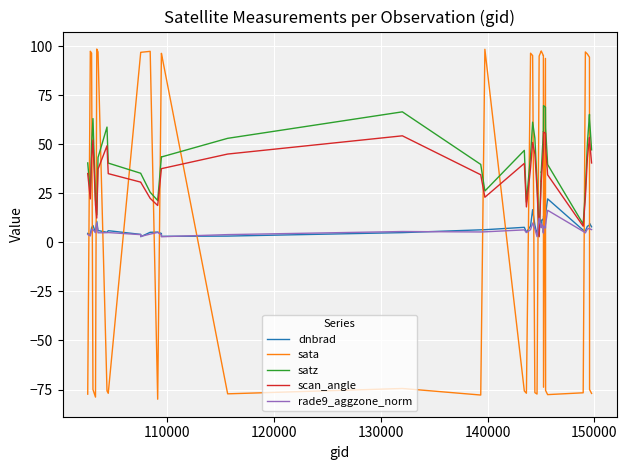

True or false: sata and dnbrad intersect in this chart.

True